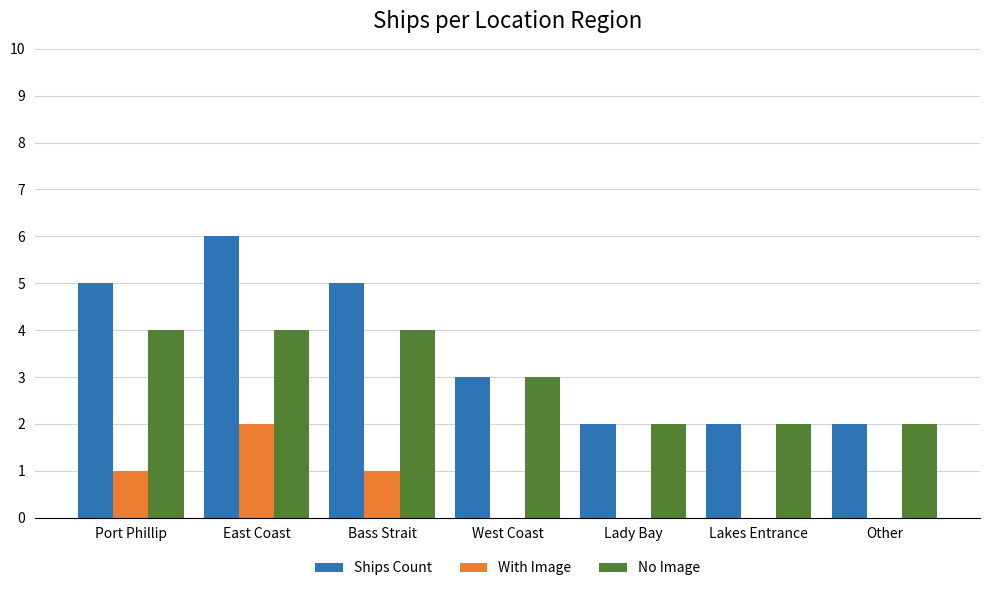

What is the total value across all series at Lady Bay?

4